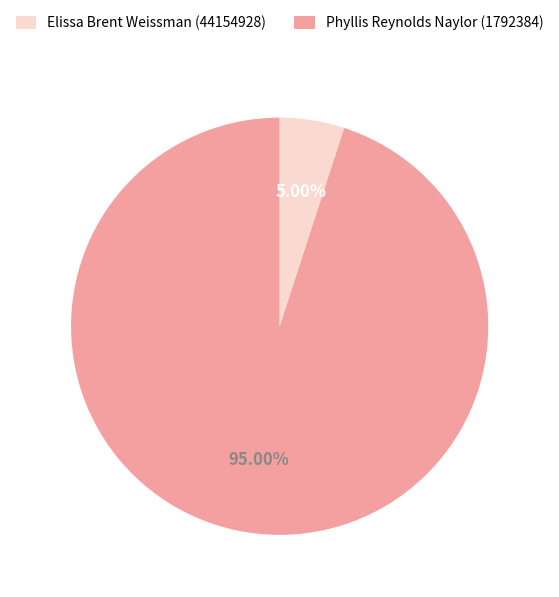

What is the smallest slice in the pie chart?

Phyllis Reynolds Naylor (1792384)